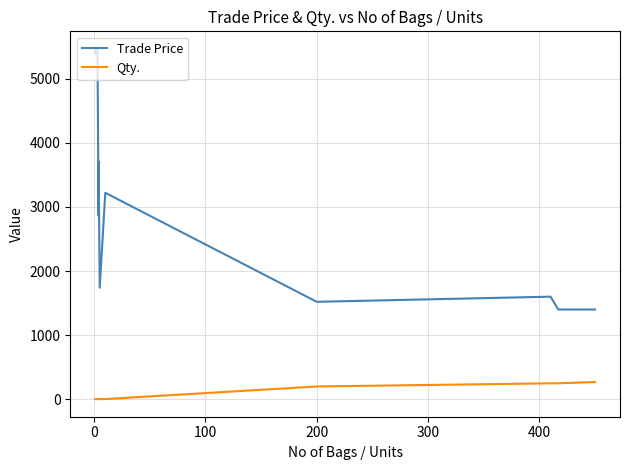

What is the average value of the Trade Price series?

3570.1